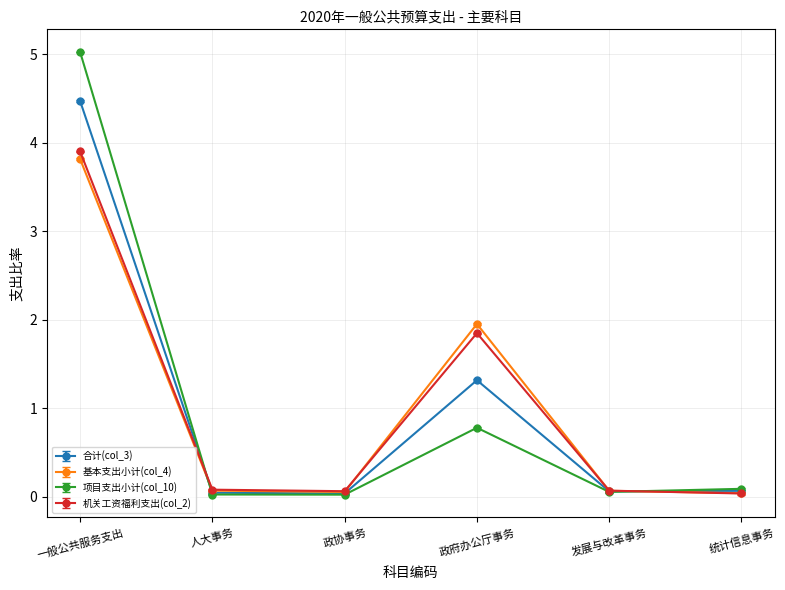

How many interior local peaks does the 基本支出小计(col_4) series have?

1